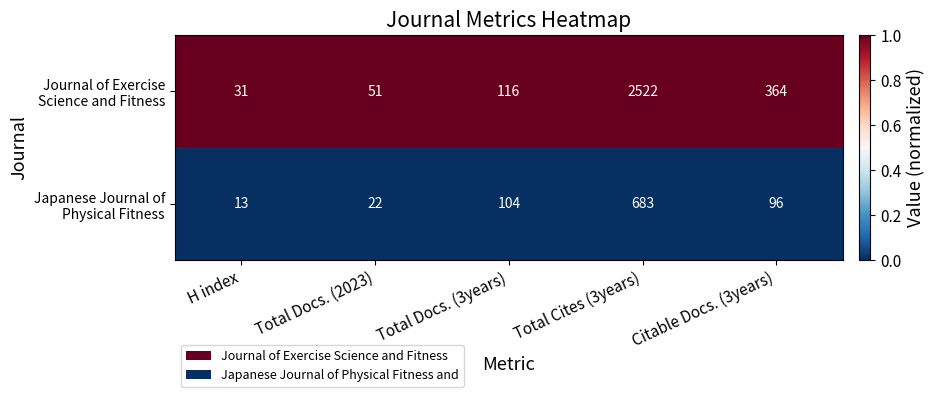

At which category does the chart reach its minimum across all series?

H index